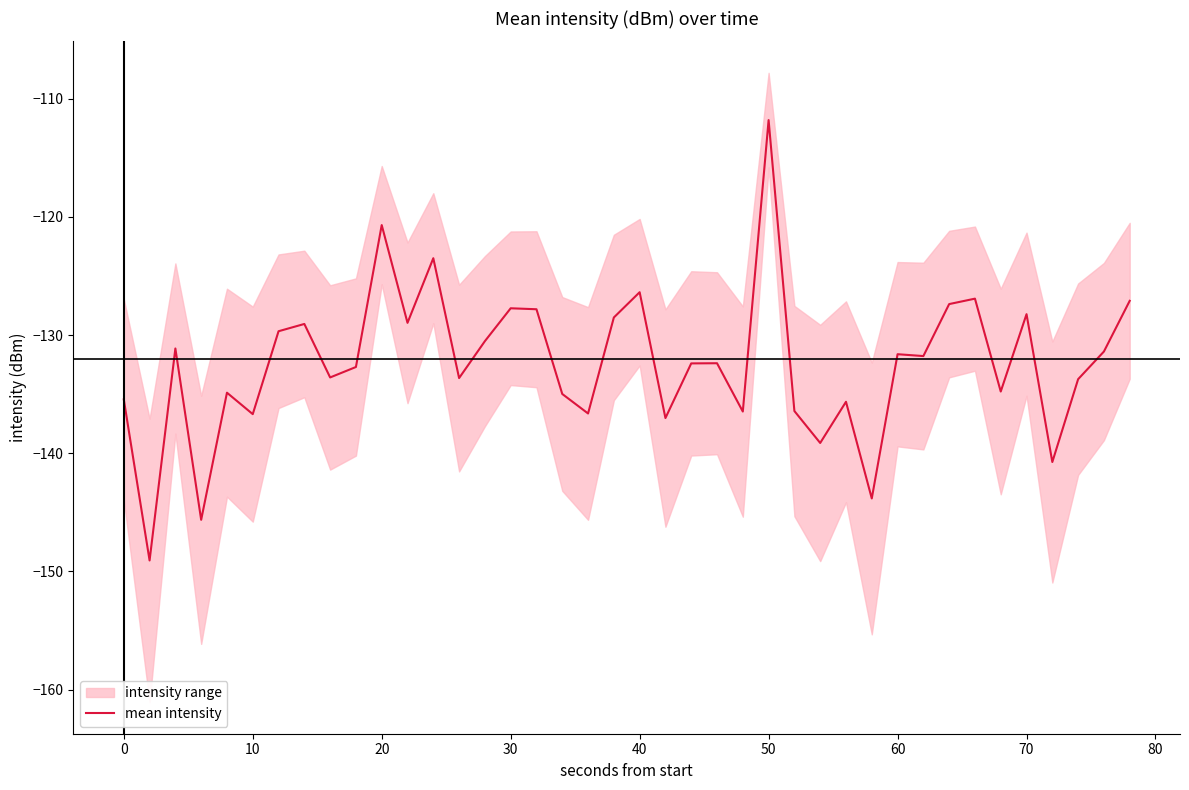

What is the sum of all values?

-5295.8